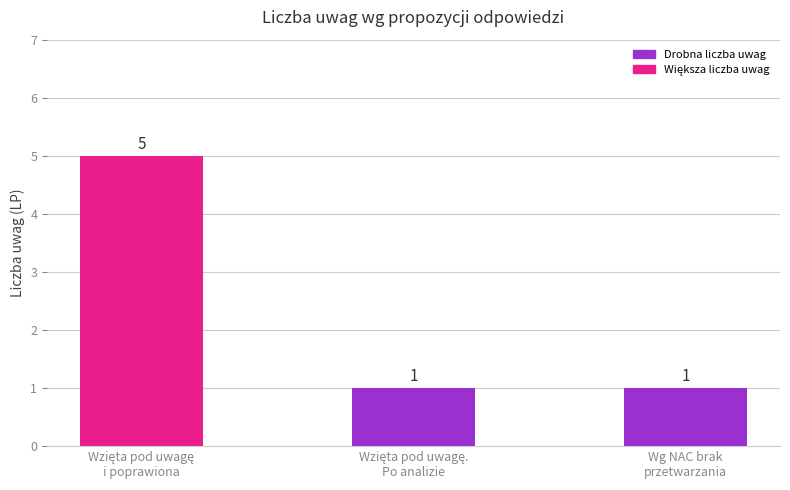

What is the sum of all values?

7